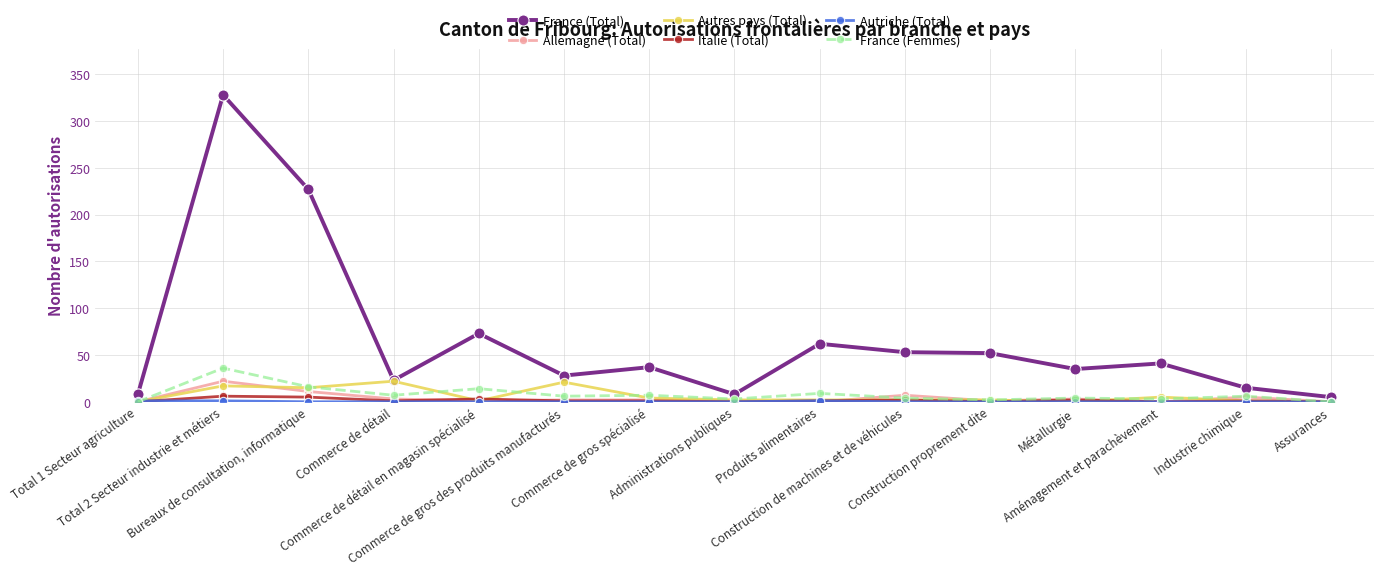

Is it true that Italie (Total) equals 0 at Assurances?

True